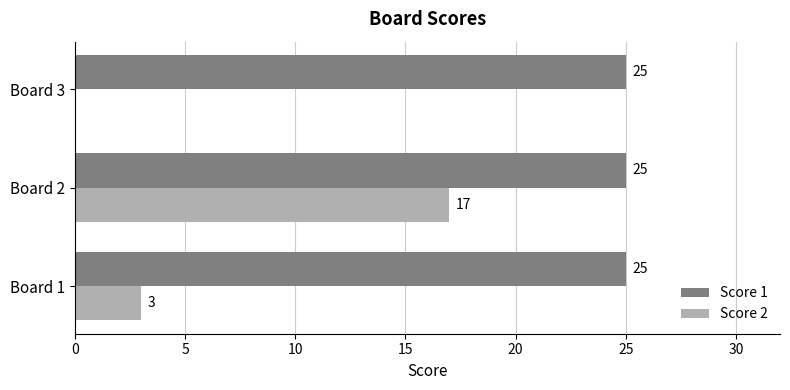

Is it true that Score 1 equals 40 at Board 1?

False